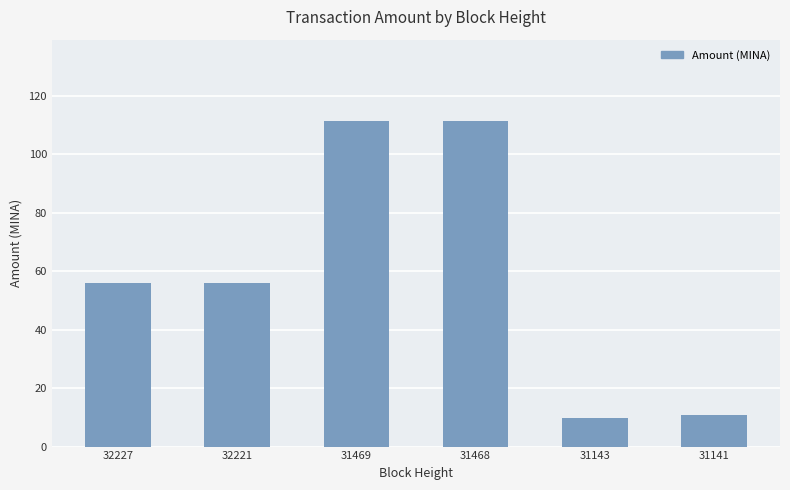

Count the number of values greater than 55.

4